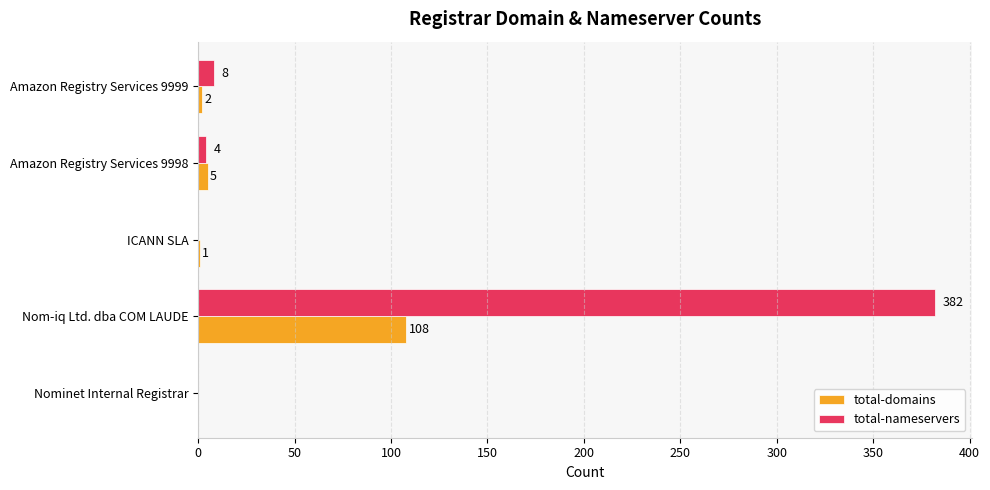

What is the approximate value of total-nameservers at Nom-iq Ltd. dba COM LAUDE, to the nearest 50?

400